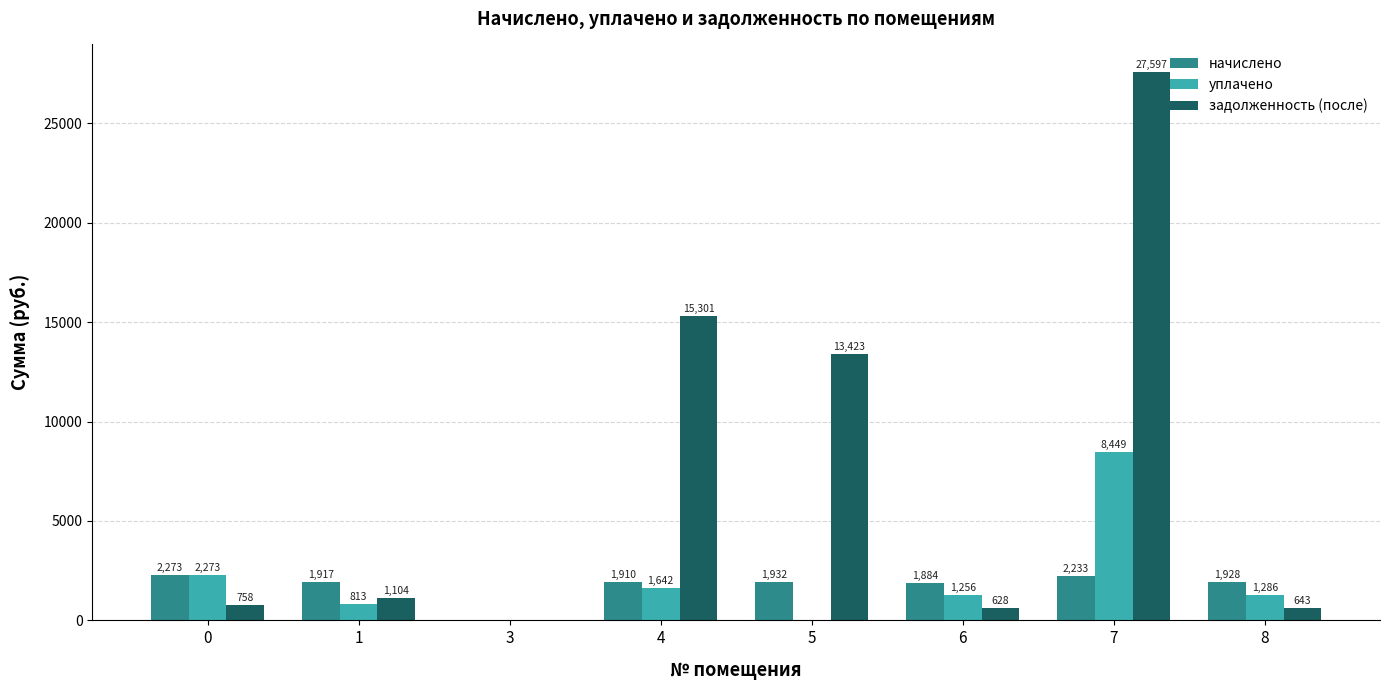

At which category is the sum across all series the highest?

7